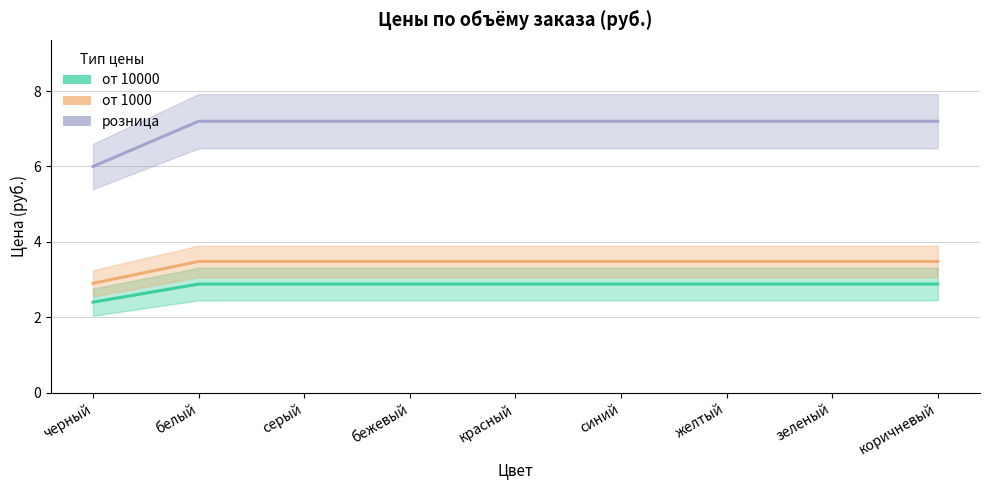

Between коричневый and желтый, which is larger?

коричневый